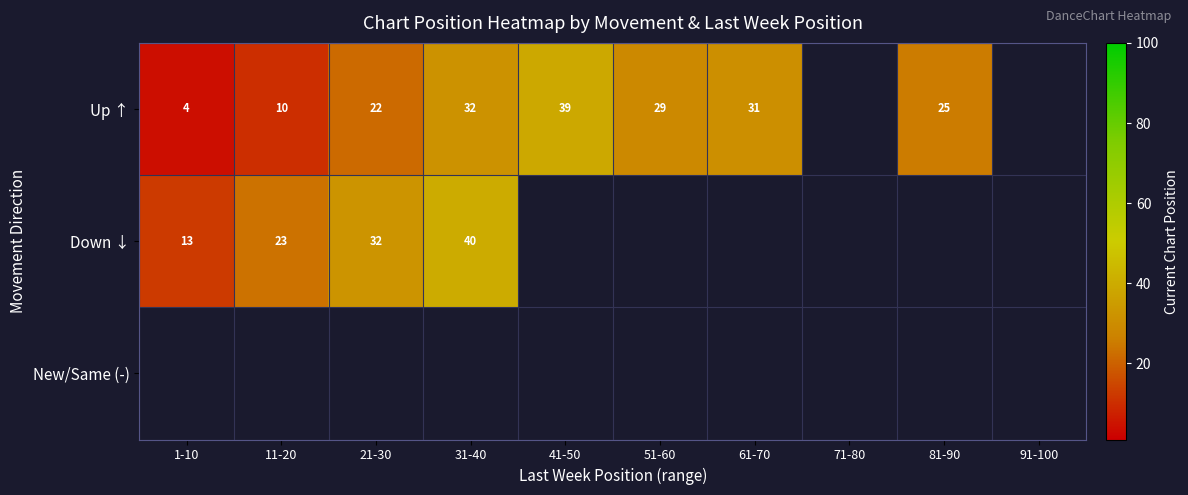

What is the greatest value displayed?

40.0